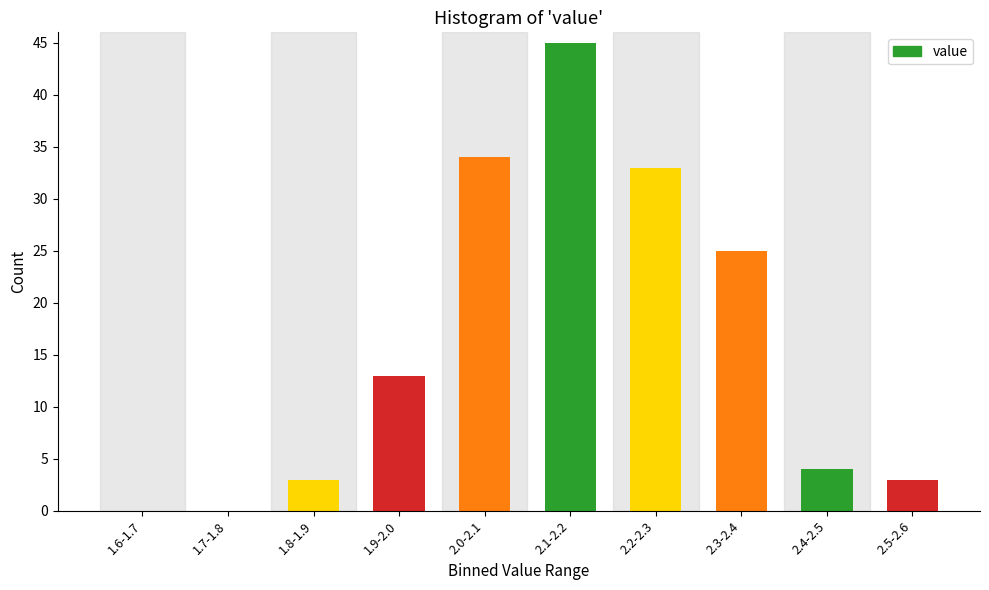

Reading left to right, what are all the values shown in this chart?

1.6-1.7=0	1.7-1.8=0	1.8-1.9=3	1.9-2.0=13	2.0-2.1=34	2.1-2.2=45	2.2-2.3=33	2.3-2.4=25	2.4-2.5=4	2.5-2.6=3